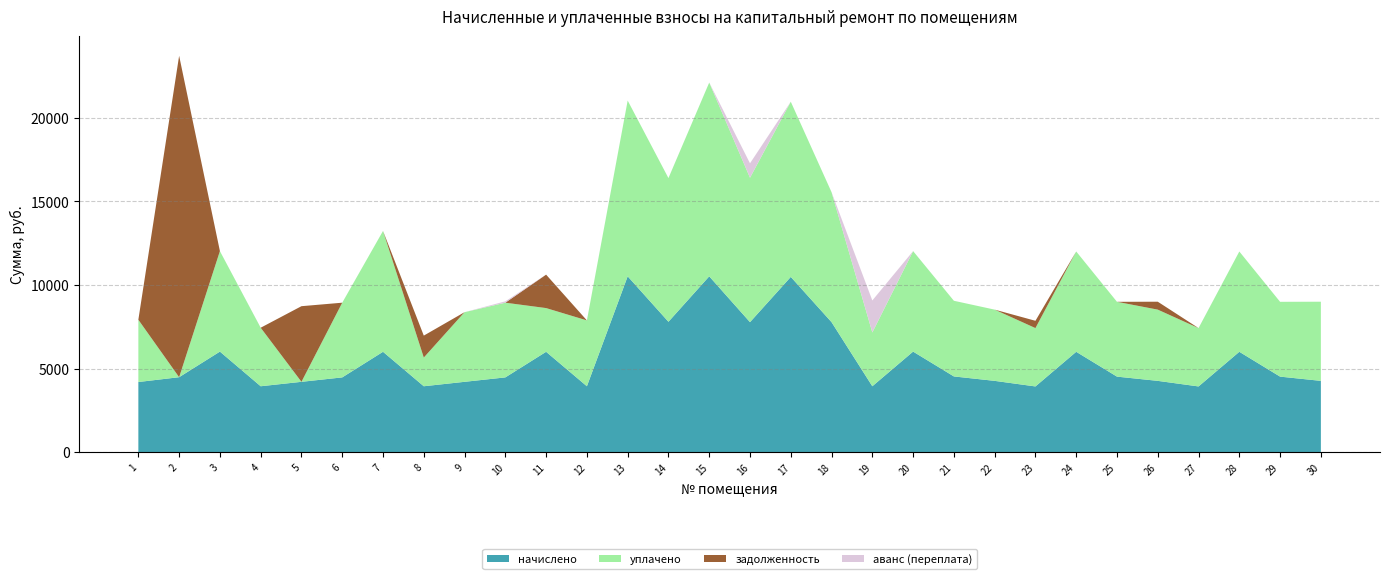

Reading left to right, what are all the values shown in this chart?

начислено: 4193.3	4481.3	6013.4	3939.8	4204.8	4469.8	6001.9	3939.8	4204.8	4469.8	6001.9	3939.8	10517.8	7799.0	10517.6	7776.0	10483.2	7776.0	3939.8	6013.4	4527.4	4262.4	3928.3	6001.9	4515.8	4262.4	3928.3	6001.9	4515.8	4262.4
уплачено: 3726.7	0.0	6013.4	3501.4	0.0	4469.8	7231.5	1716.8	4168.3	4469.8	2615.4	3939.8	10517.8	8597.9	11594.9	8640.0	10483.2	7776.0	3218.9	6013.4	4527.4	4262.4	3491.8	6001.9	4476.6	4262.4	3491.2	6001.9	4476.6	4736.0
задолженность: 1.1	19232.2	0.0	1.1	4526.0	0.0	0.0	1313.3	0.0	0.0	2000.6	0.0	0.0	0.0	0.0	0.0	0.0	0.0	0.0	0.0	0.0	0.0	436.5	0.0	0.0	473.6	1.1	0.0	0.0	0.0
аванс (переплата): 0.0	0.0	0.0	0.0	0.0	0.0	0.0	0.0	0.0	81.9	0.0	0.0	0.0	0.0	0.0	864.0	0.0	0.0	1914.9	0.0	0.0	0.0	0.0	0.0	0.0	0.0	0.0	0.0	0.0	0.0